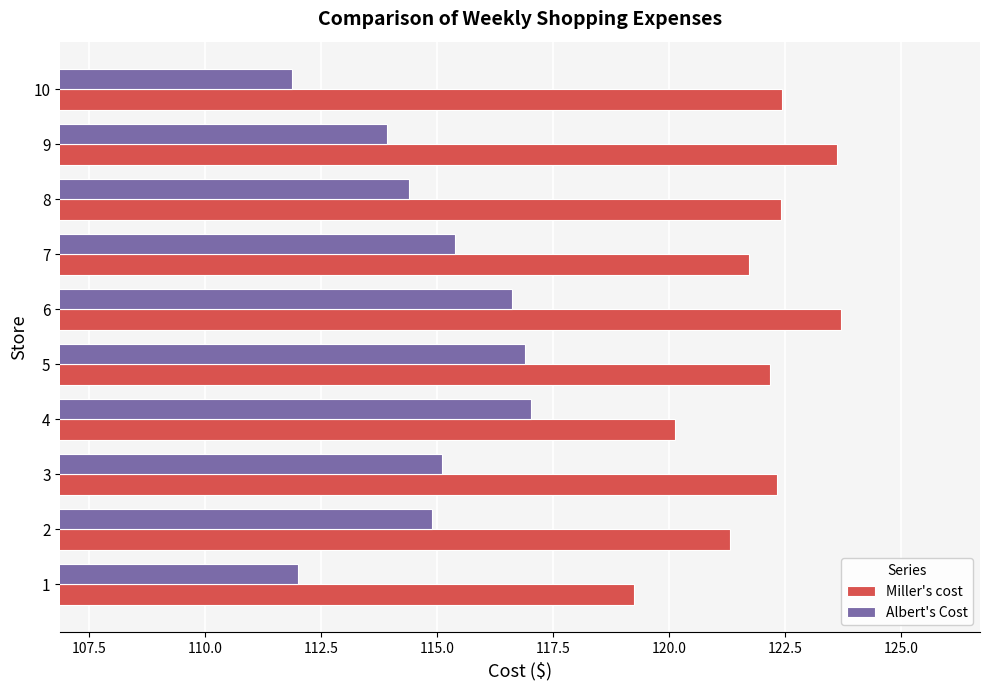

What is the spread (max minus min) of values at 4?

3.1